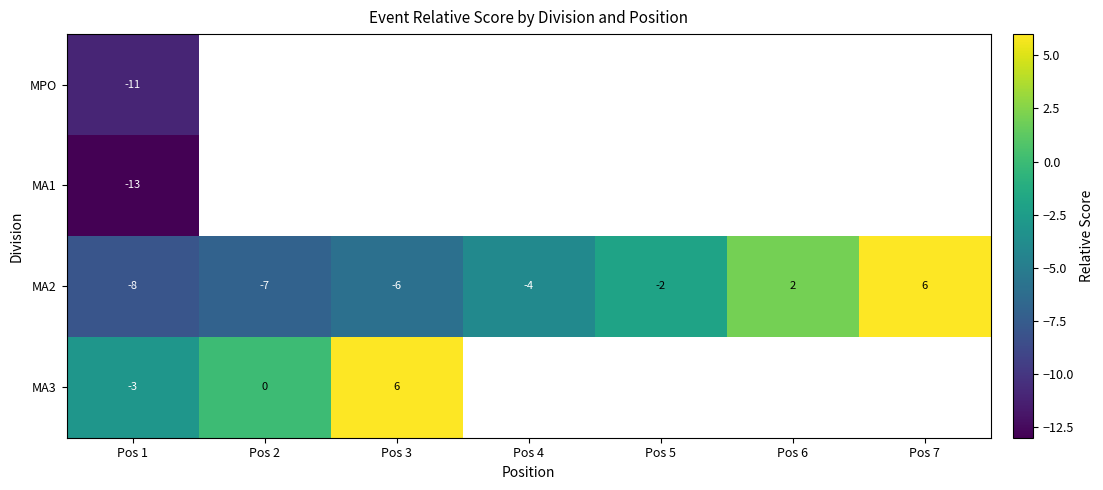

At how many categories does at least one series exceed 1?

3